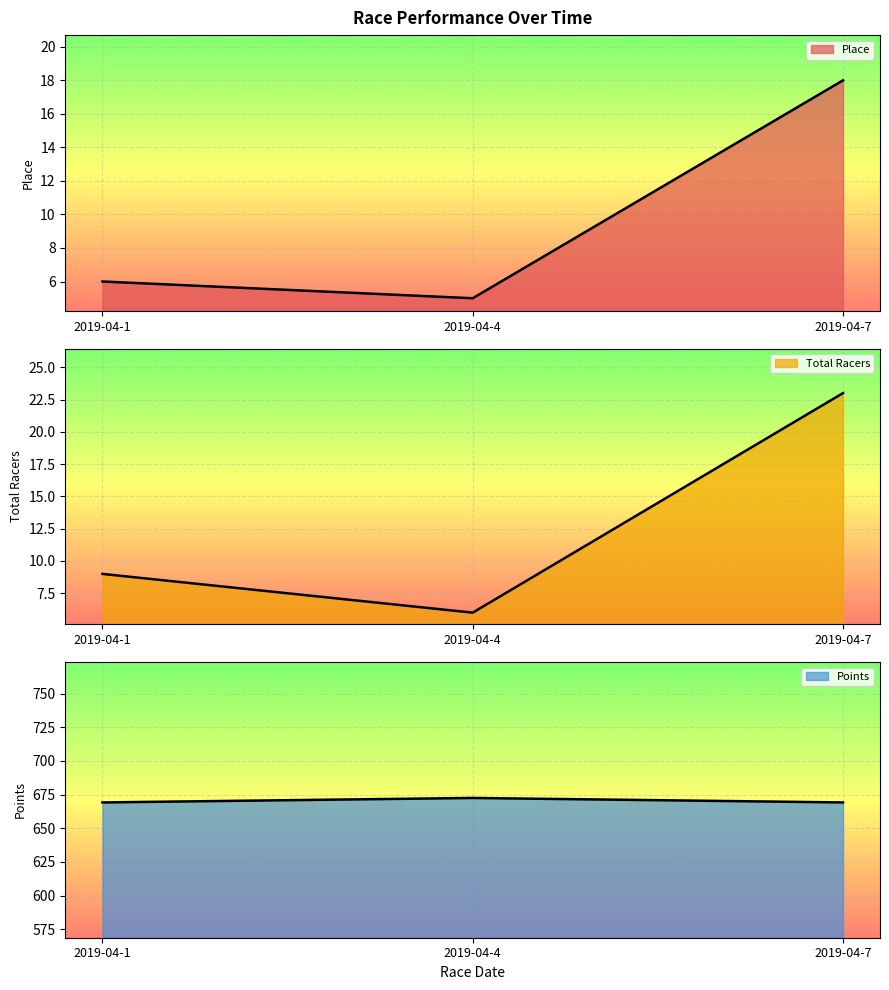

What is the sum of the Points values at 2019-04-4 and 2019-04-1?

1341.7